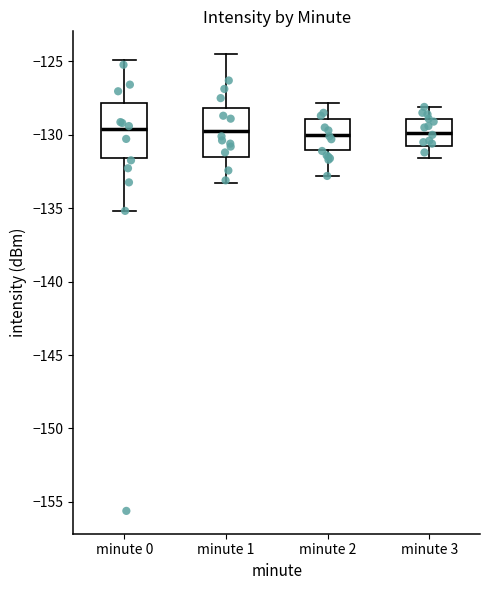

Reading left to right, read every box against the y-axis: the position of its median line, the range the box covers, and the ends of its whiskers. The values are not printed on the chart, so give them approximately, as read against the axis.

minute 0: median -129.5, box -131.5 to -128.0, whiskers -135.0 to -125.0
minute 1: median -129.5, box -131.5 to -128.0, whiskers -133.5 to -124.5
minute 2: median -130.0, box -131.0 to -129.0, whiskers -133.0 to -128.0
minute 3: median -130.0, box -131.0 to -129.0, whiskers -131.5 to -128.0